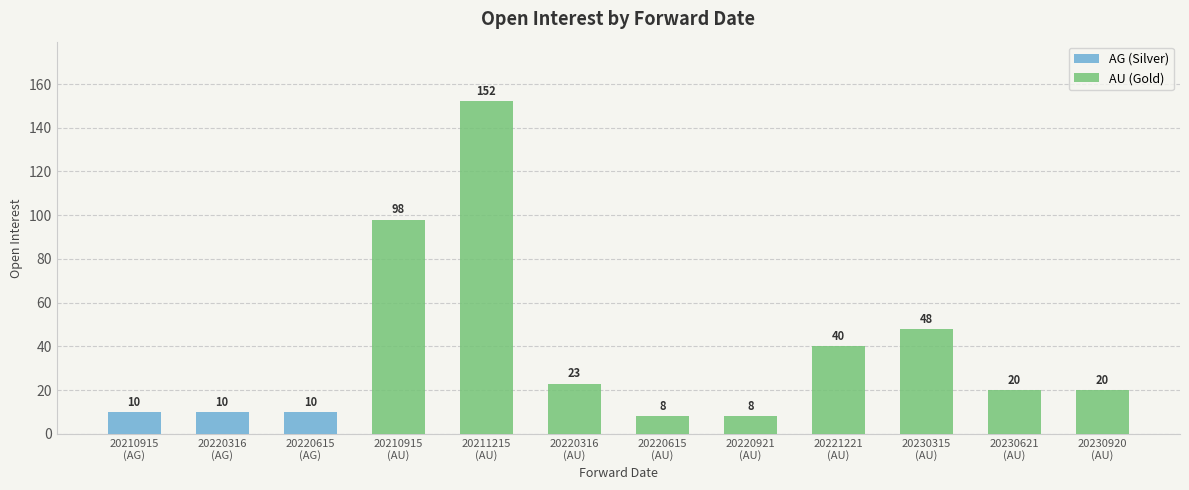

How many bars are there in total?

12